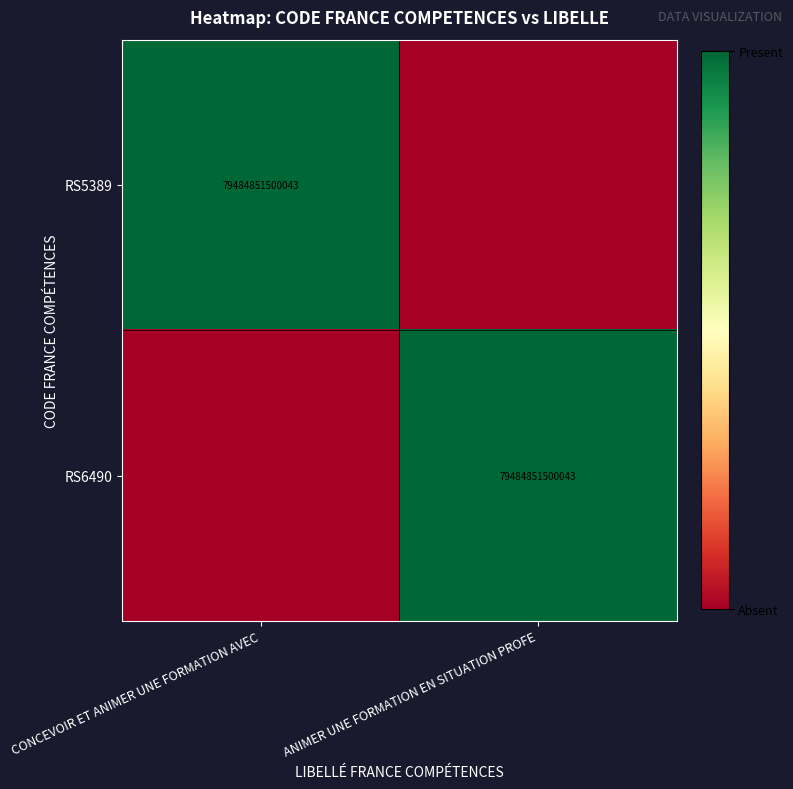

Is it true that RS6490 equals 106025930943963 at ANIMER UNE FORMATION EN SITUATION PROFE?

False